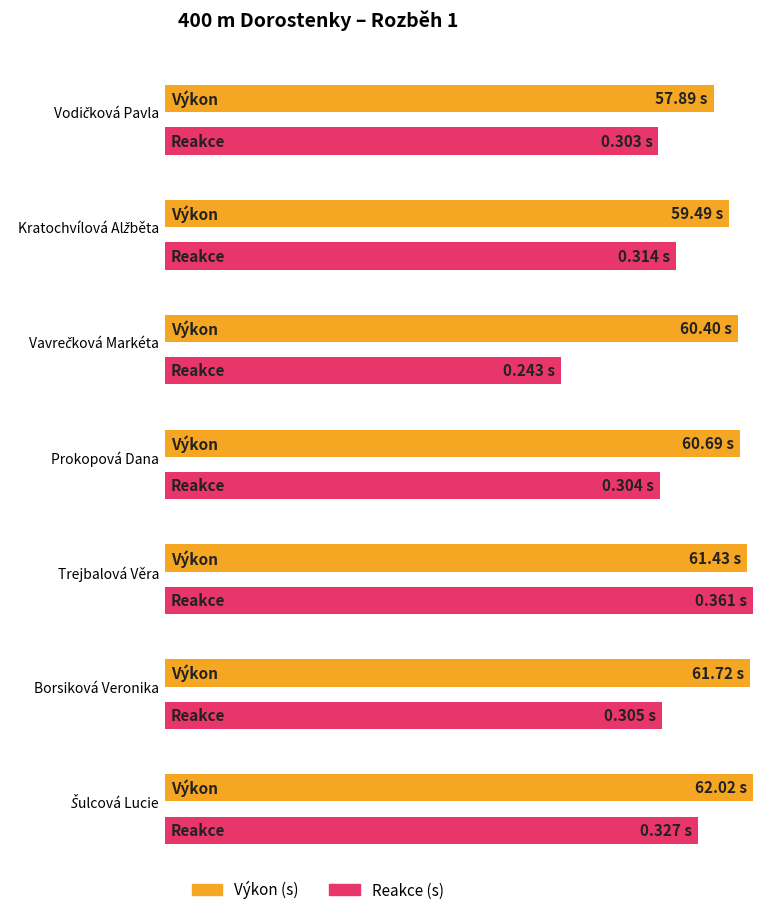

How many distinct data groups are displayed?

2